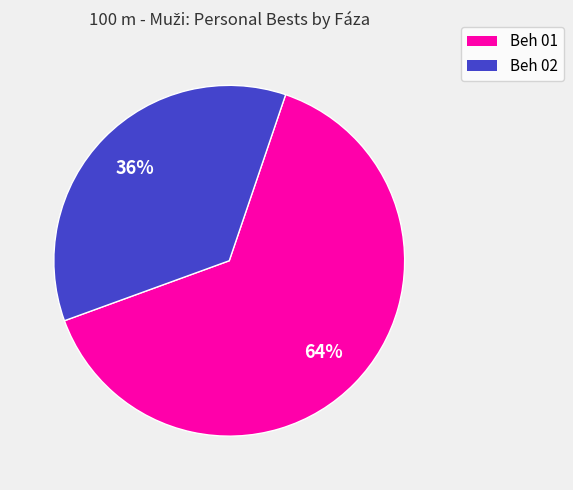

Count the number of slices in the pie.

2